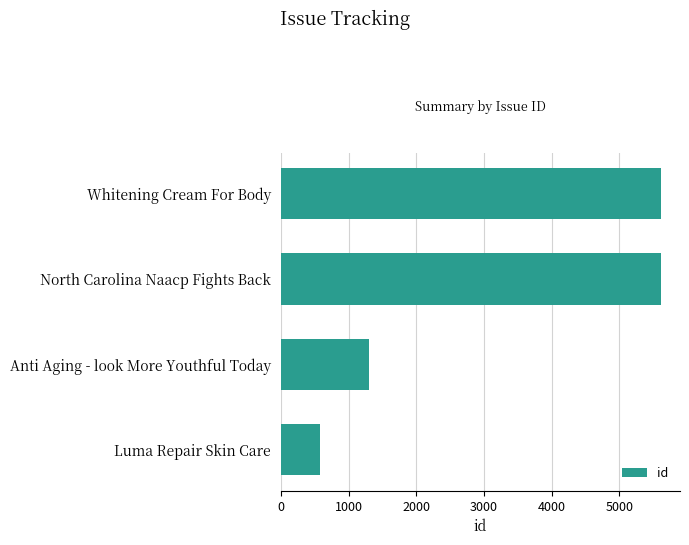

What is the smallest value displayed?

584